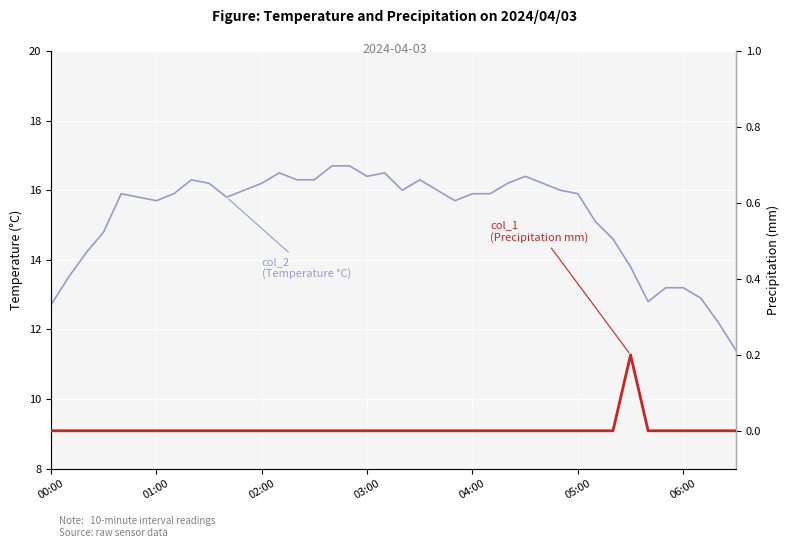

True or false: col_1 (Precipitation mm) has a value of 0.0 at 06:00.

True